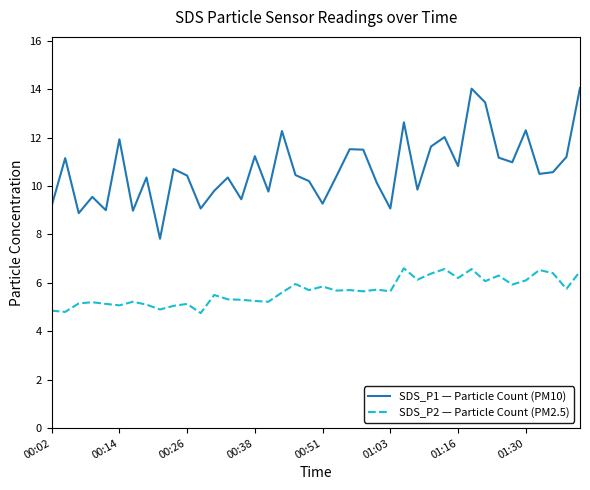

Count the number of data series in this chart.

2